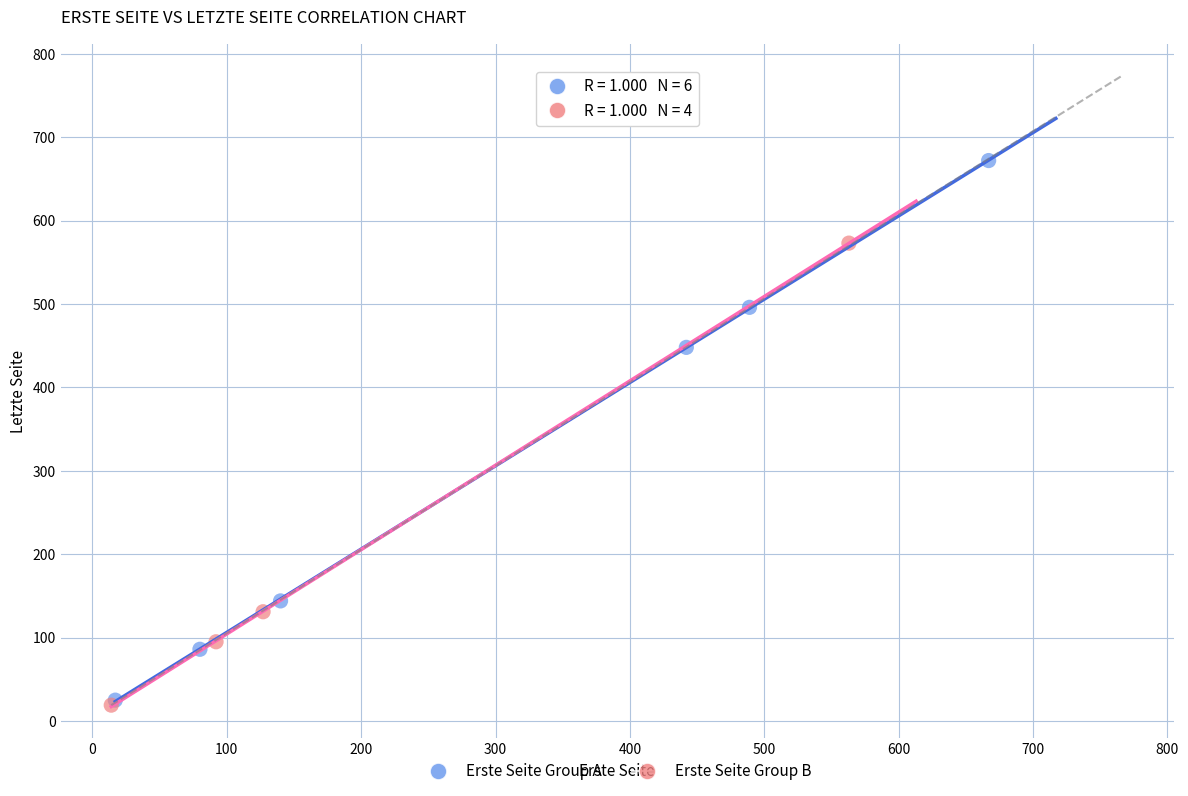

Which series has the largest Y range (max minus min)?

Erste Seite Group A